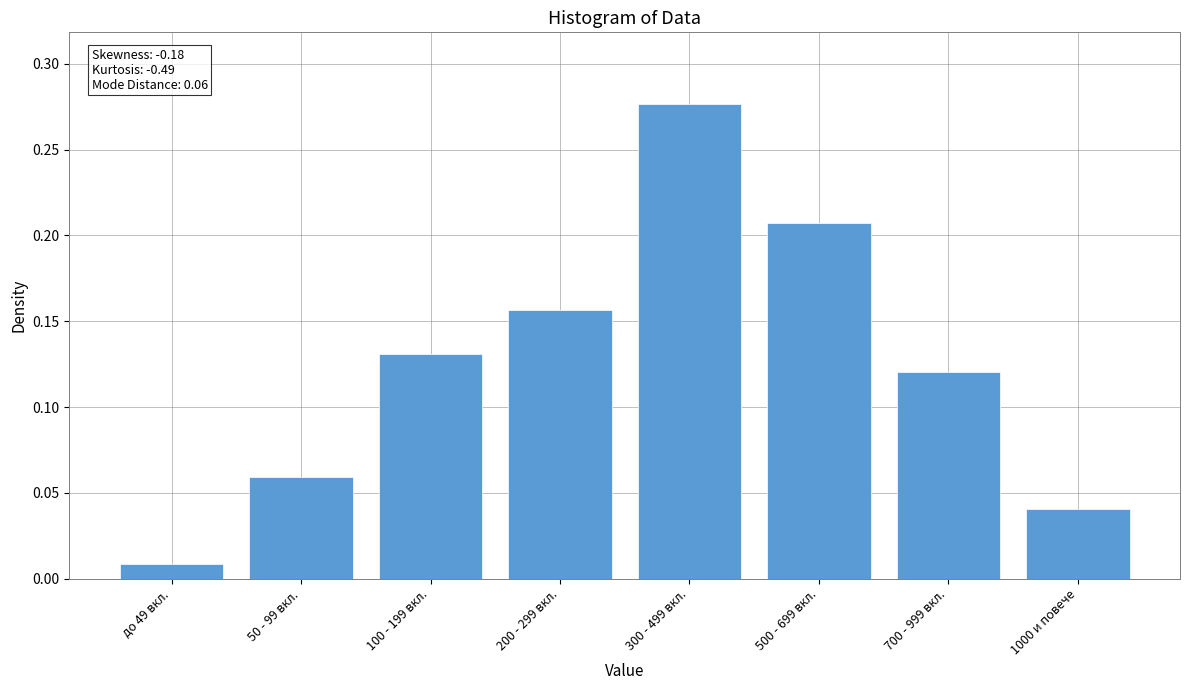

Between 1000 и повече and 300 - 499 вкл., which is larger?

300 - 499 вкл.